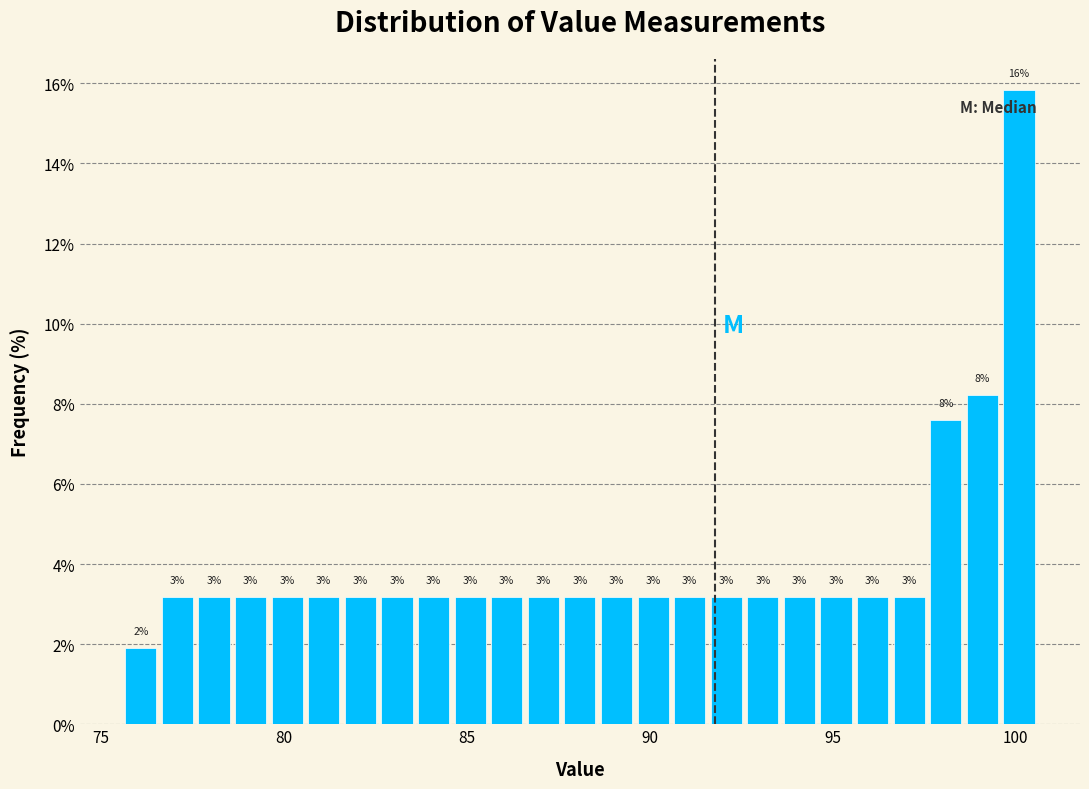

Around what value on the x-axis is the tallest bar? Give the approximate position of its centre, as read against the axis.

100.0